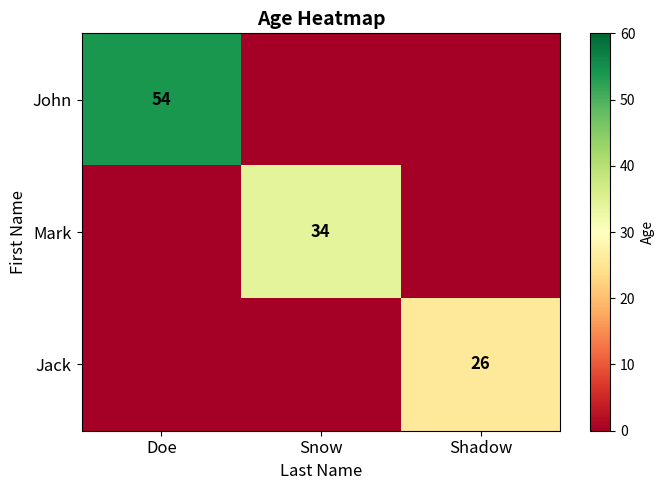

Is it true that John equals 54 at Doe?

True